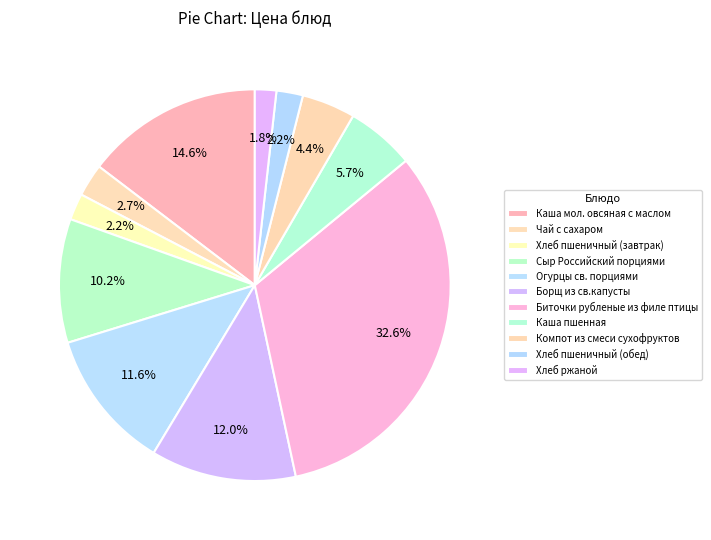

Is there any slice that represents more than half of the pie?

No